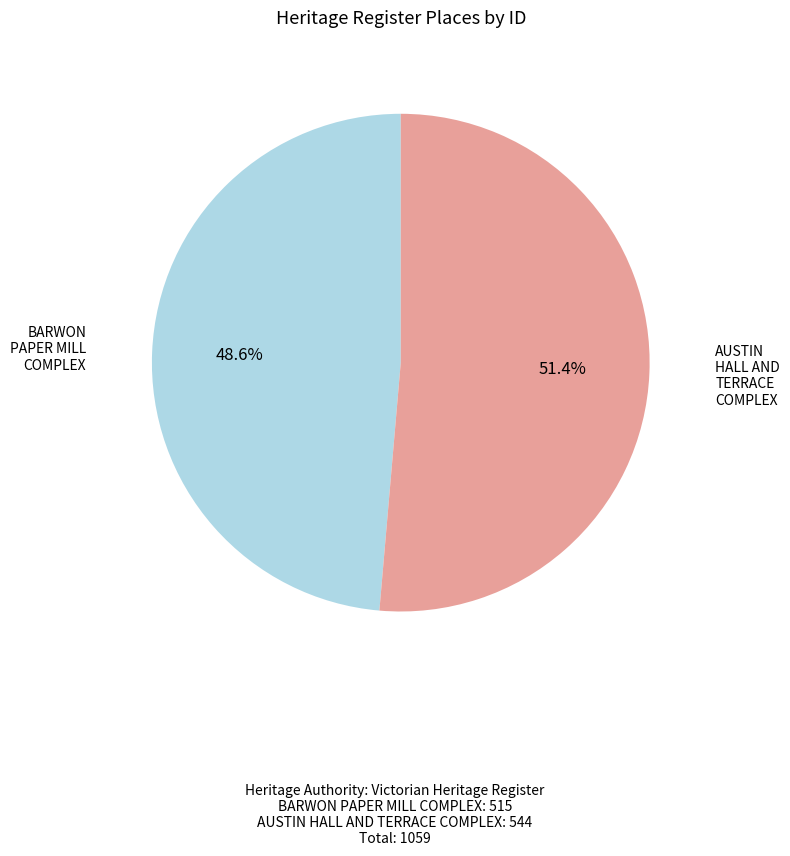

Count the number of slices in the pie.

2